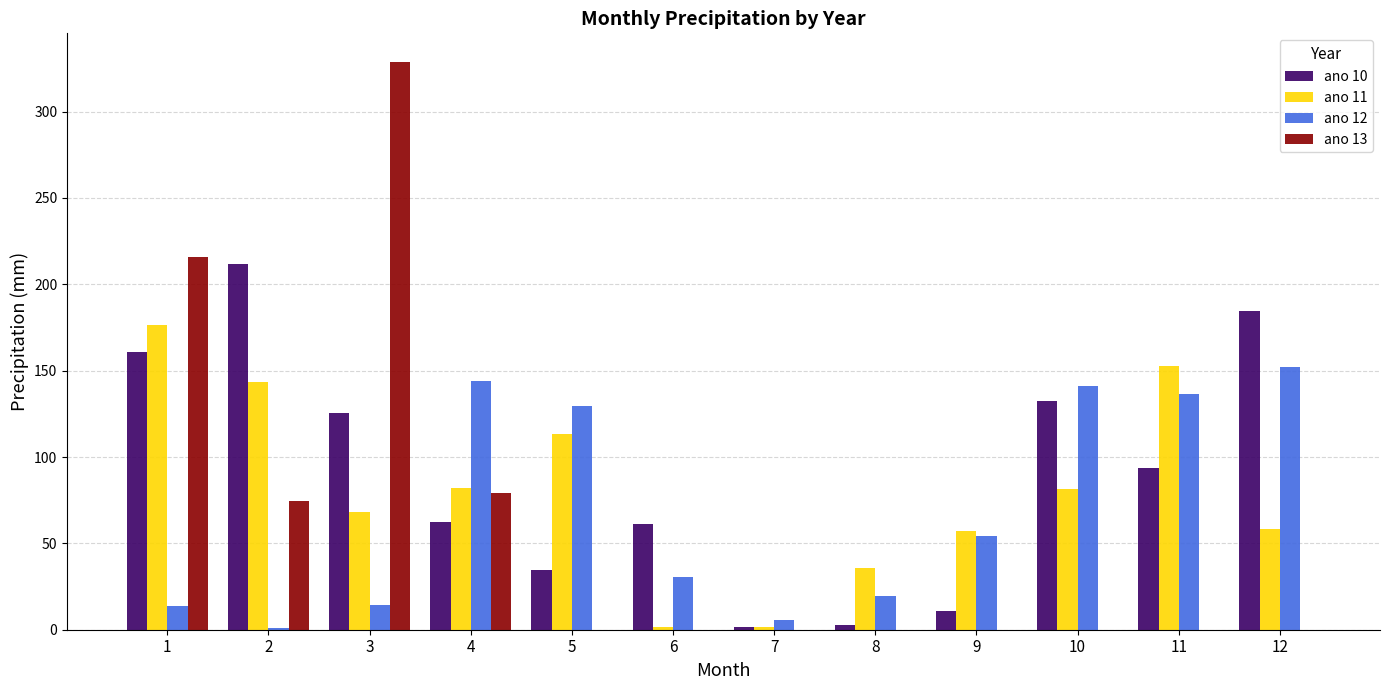

What is the greatest value displayed?

328.9